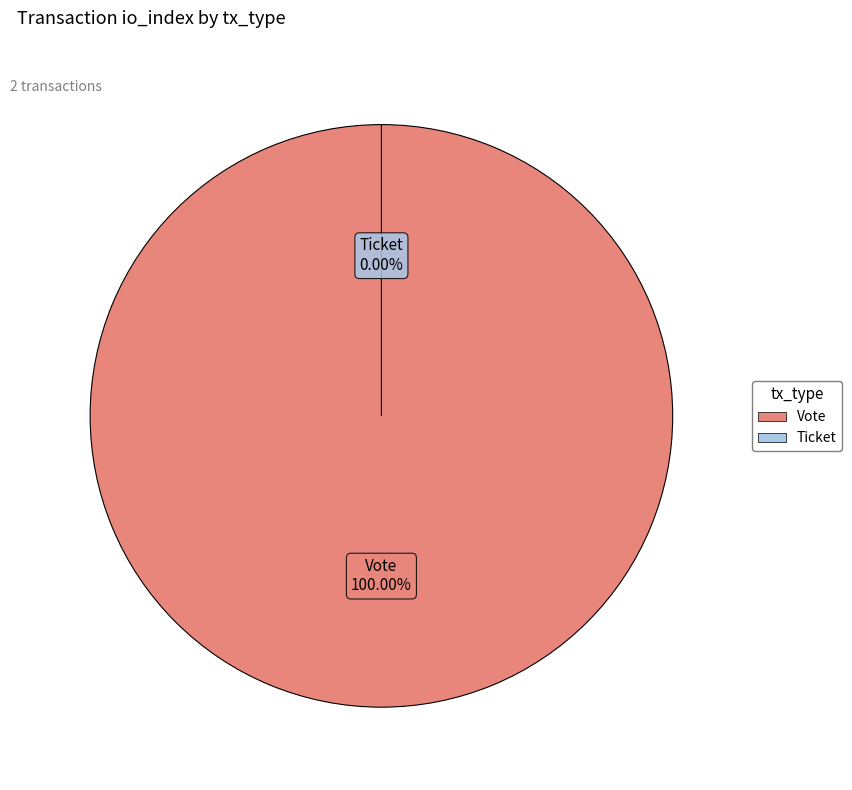

To the nearest percent, what is the difference between the Vote and Ticket slice percentages?

100%